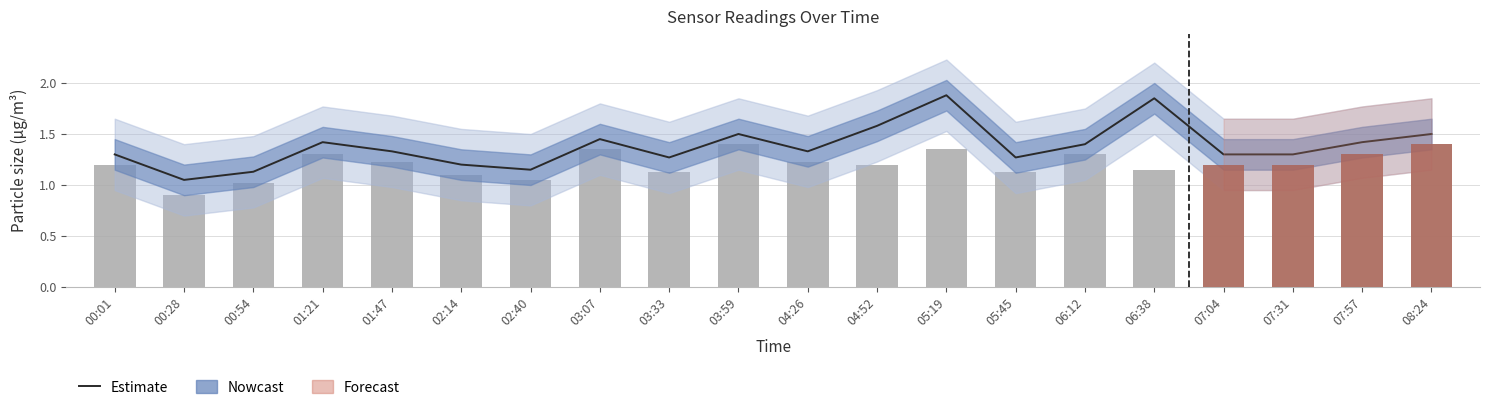

What is the maximum value for SDS_P1?

1.9